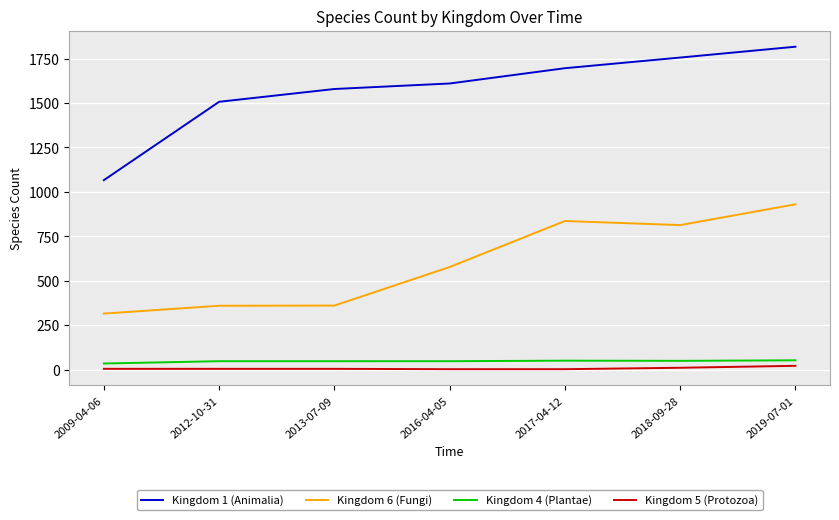

What is the minimum value for Kingdom 4 (Plantae)?

34